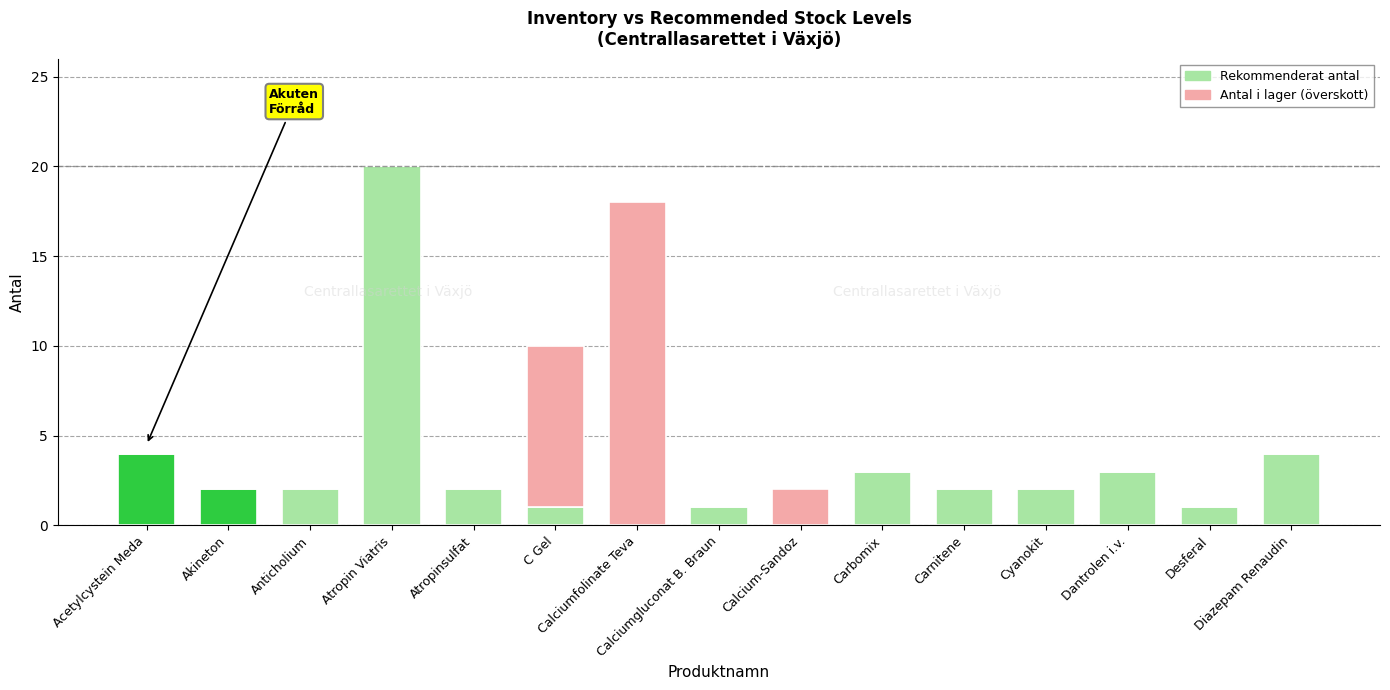

What is the average value of the Rekommenderat antal series?

3